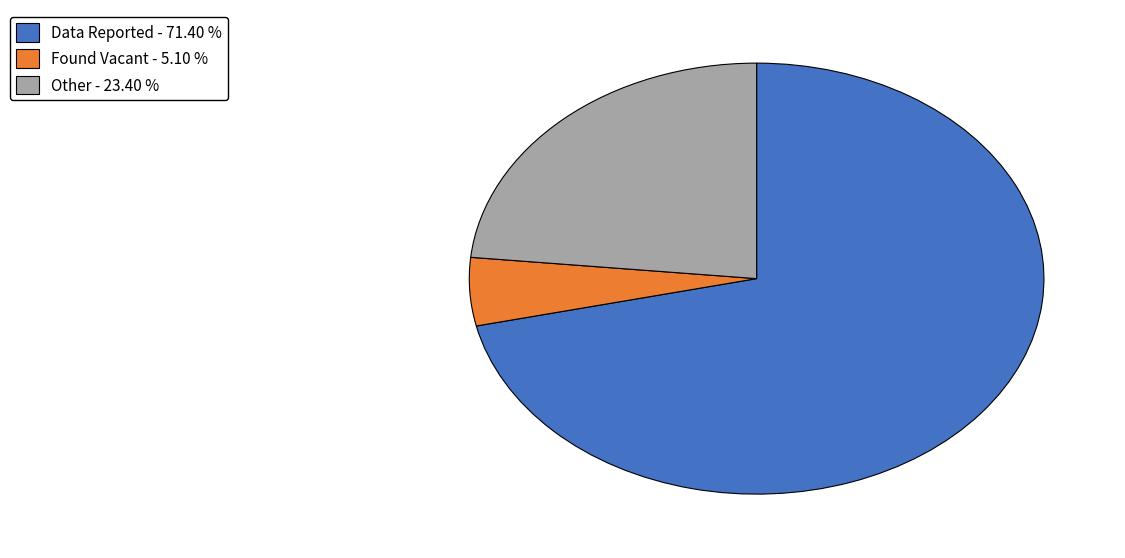

Is there a majority slice in this chart?

Yes